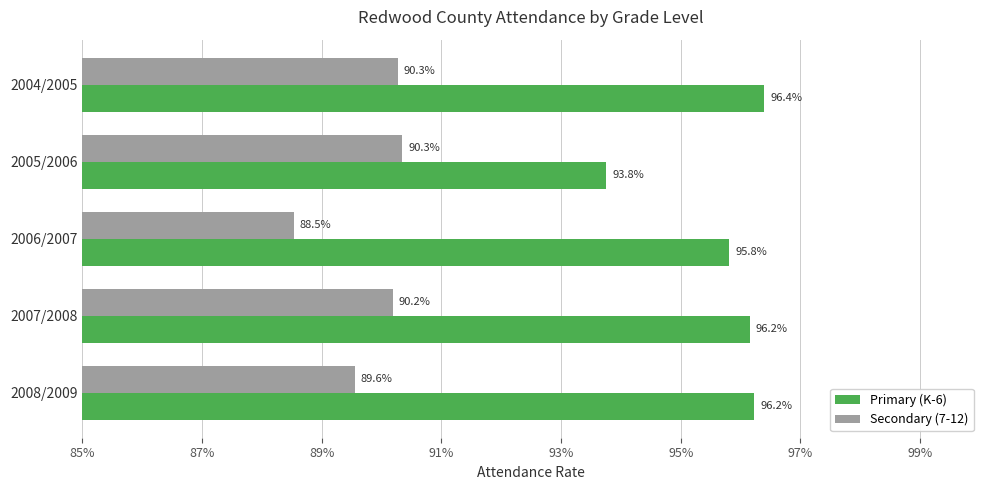

What are all the series names shown in the legend?

Primary (K-6), Secondary (7-12)